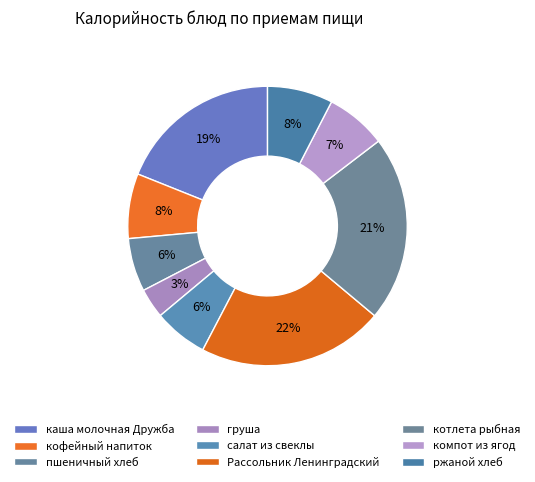

Approximately how many times larger is the value at компот из ягод compared to Рассольник Ленинградский?

0.3